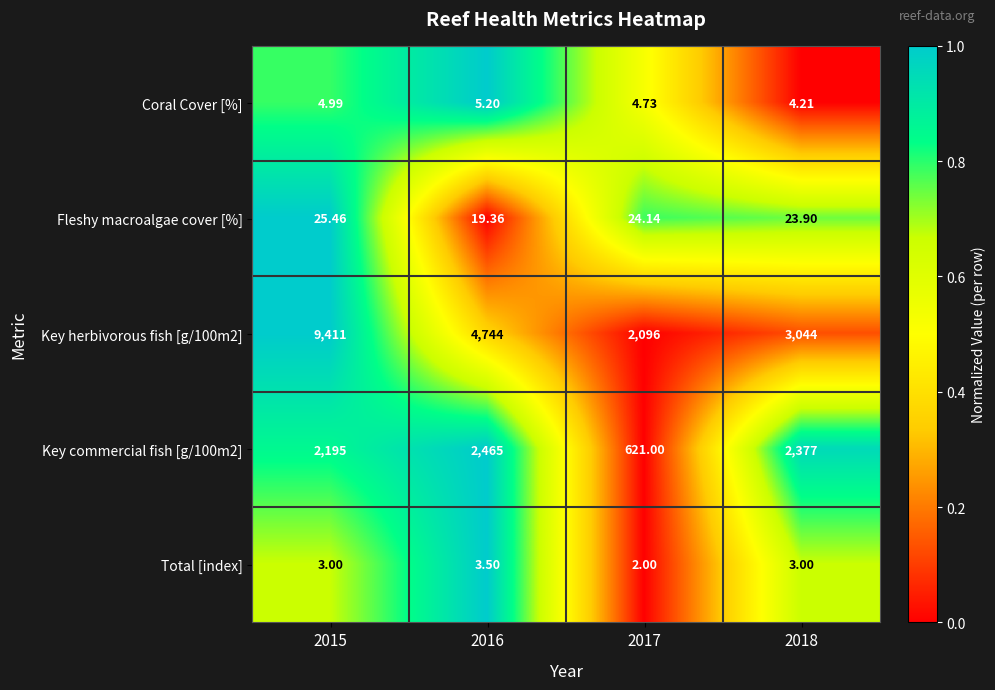

At which category does the chart reach its minimum across all series?

2017